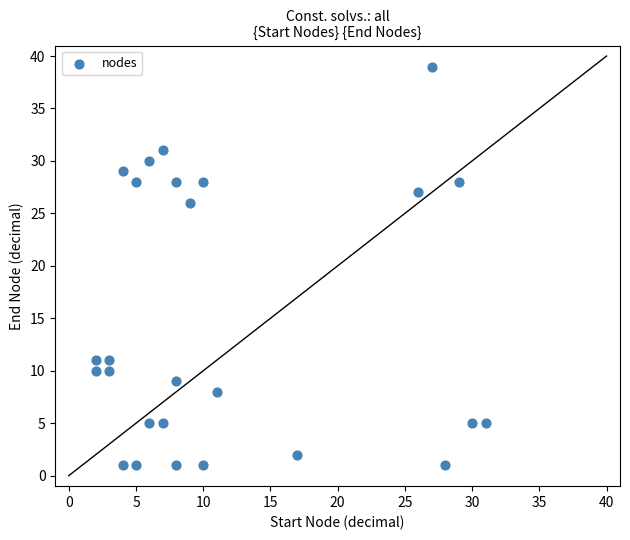

What is the range of X values (max minus min)?

29